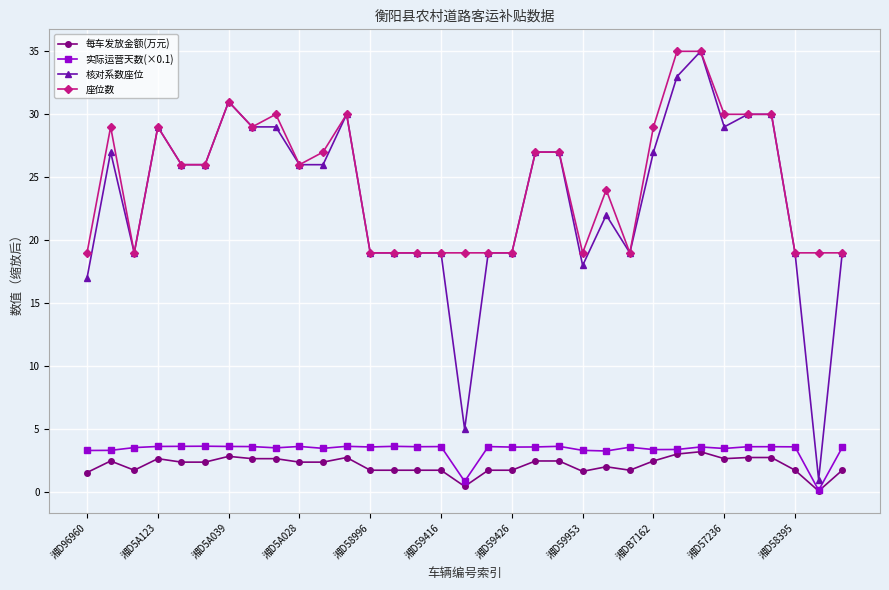

What is the highest value of the 每车发放金额(万元) series?

3.2